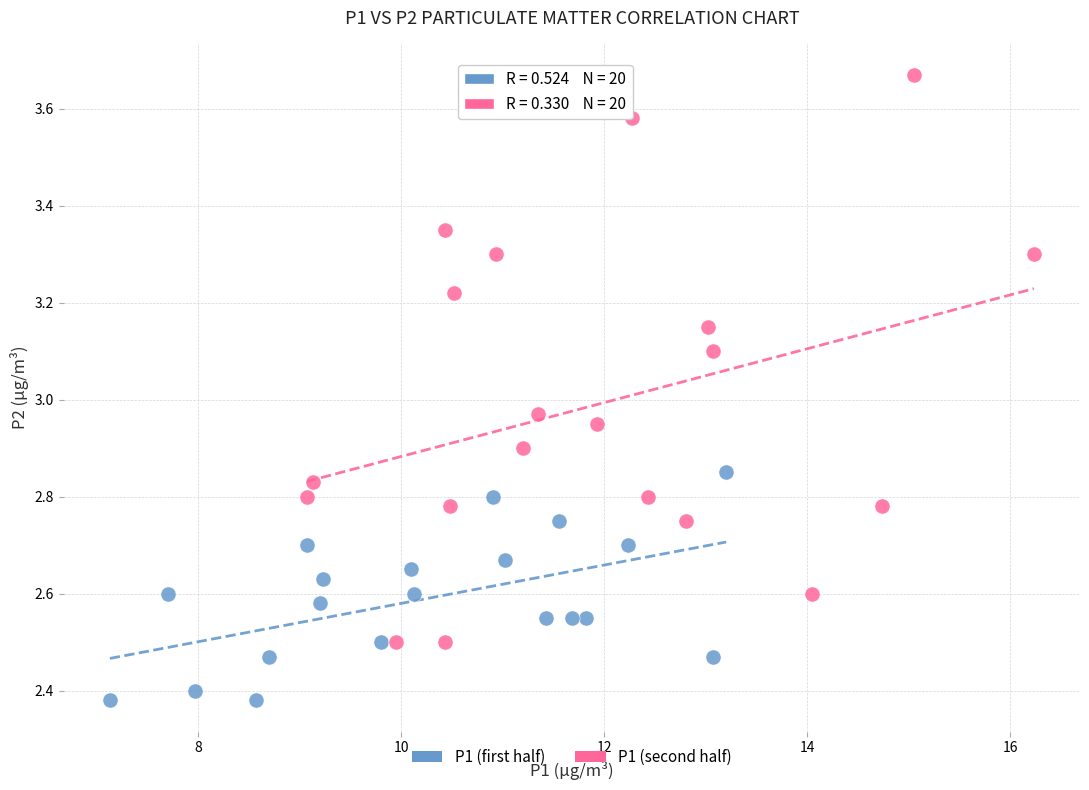

Which series has the largest Y range (max minus min)?

P1 (second half)